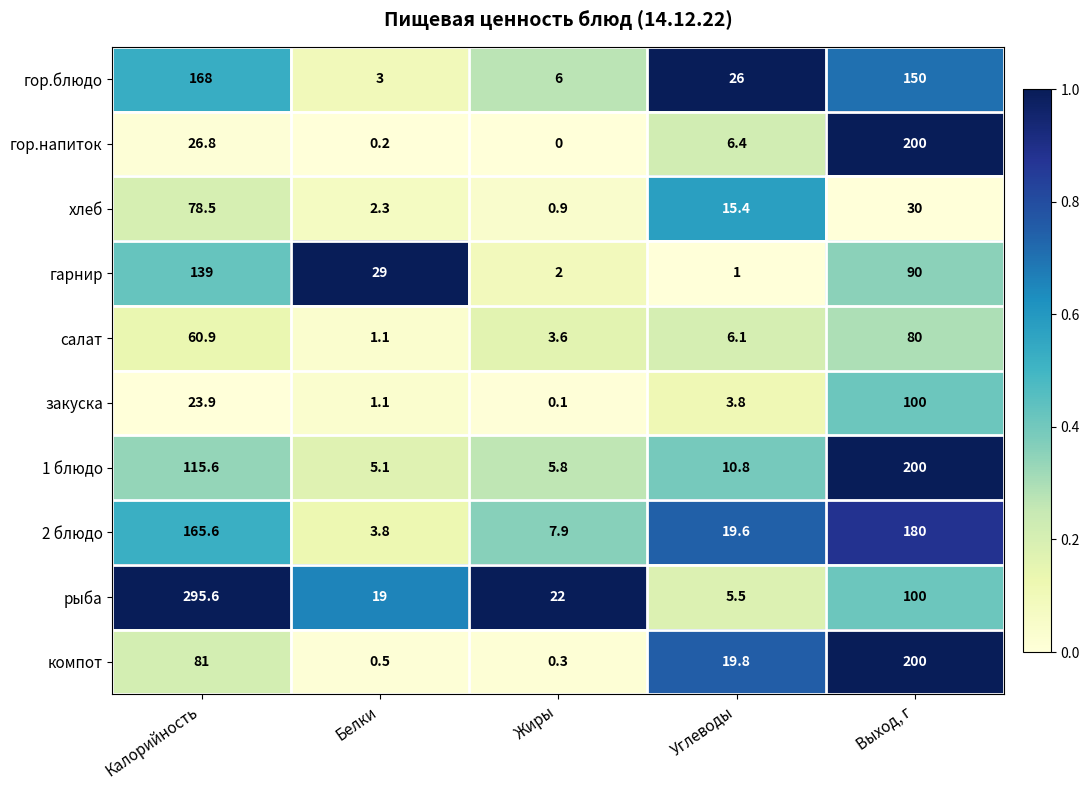

What value does the гарнир series have at Жиры?

2.0